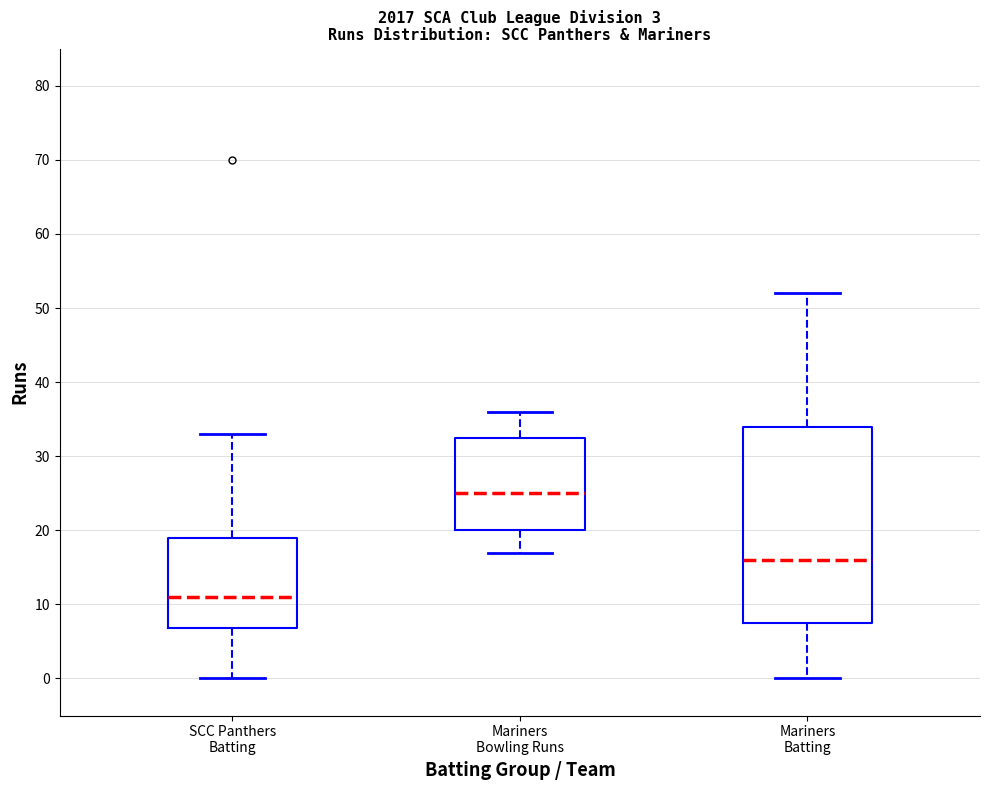

Reading left to right, transcribe this box plot: for each box, give where its median line is, the range the box spans, and where its two whiskers end, as read against the y-axis. The values are not printed on the chart, so give them approximately, as read against the axis.

SCC Panthers Batting: median 11, box 7 to 19, whiskers 0 to 33
Mariners Bowling Runs: median 25, box 20 to 33, whiskers 17 to 36
Mariners Batting: median 16, box 8 to 34, whiskers 0 to 52